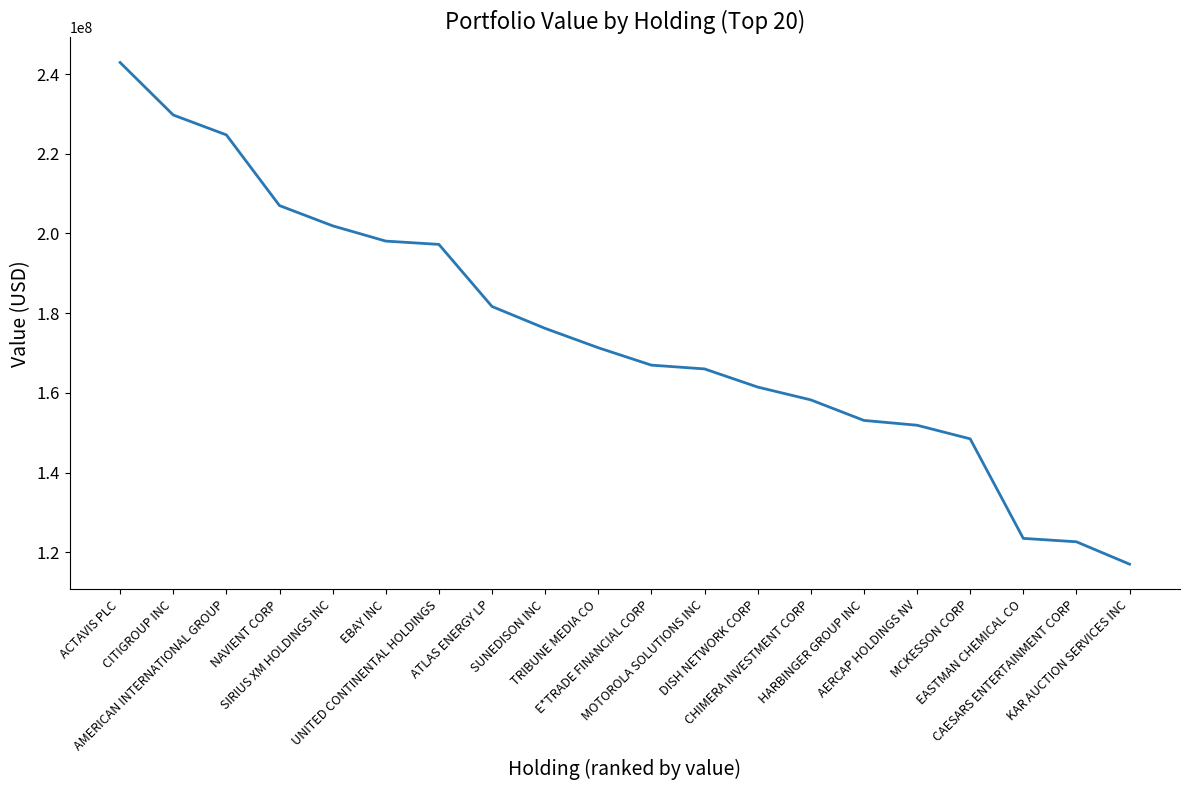

What is the sum of all values?

3499936000